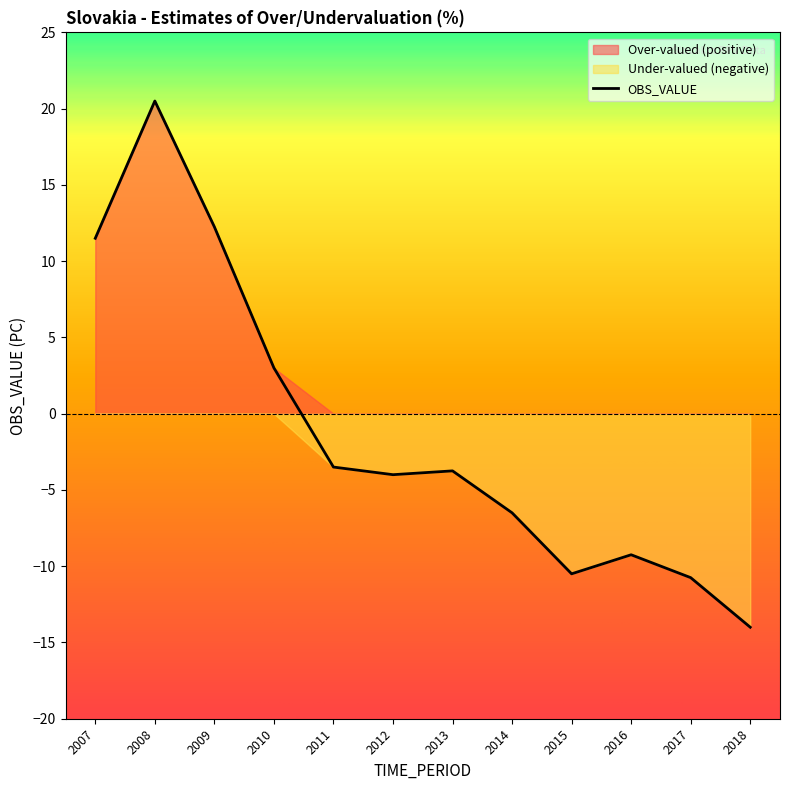

At which category does the chart reach its peak across all series?

2008